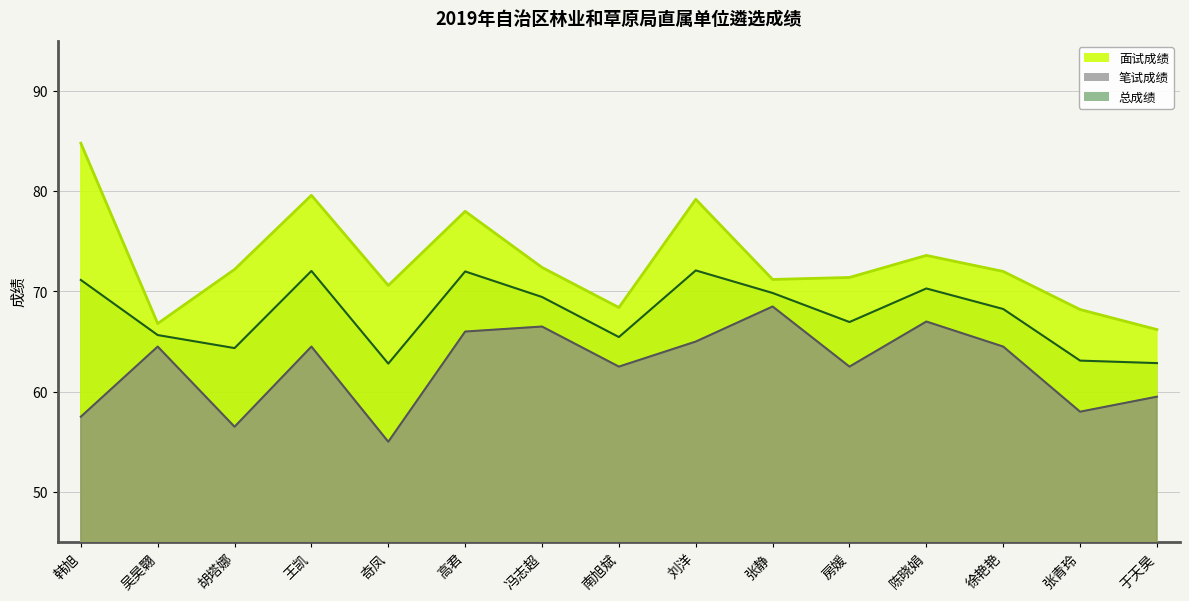

What is the label of the 9th point from the left?

刘洋